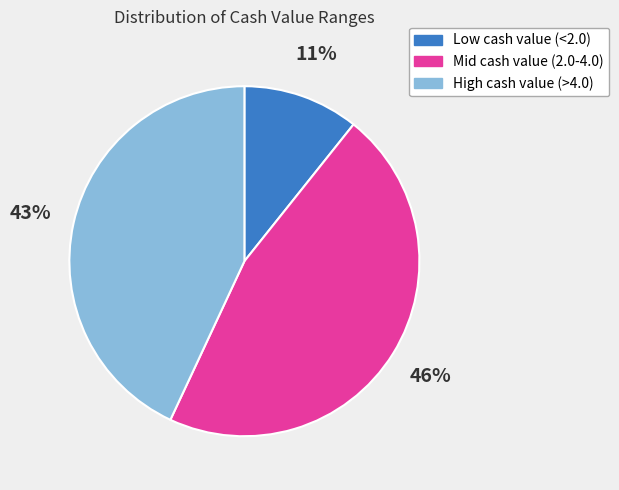

To the nearest percent, what is the average slice percentage?

33%